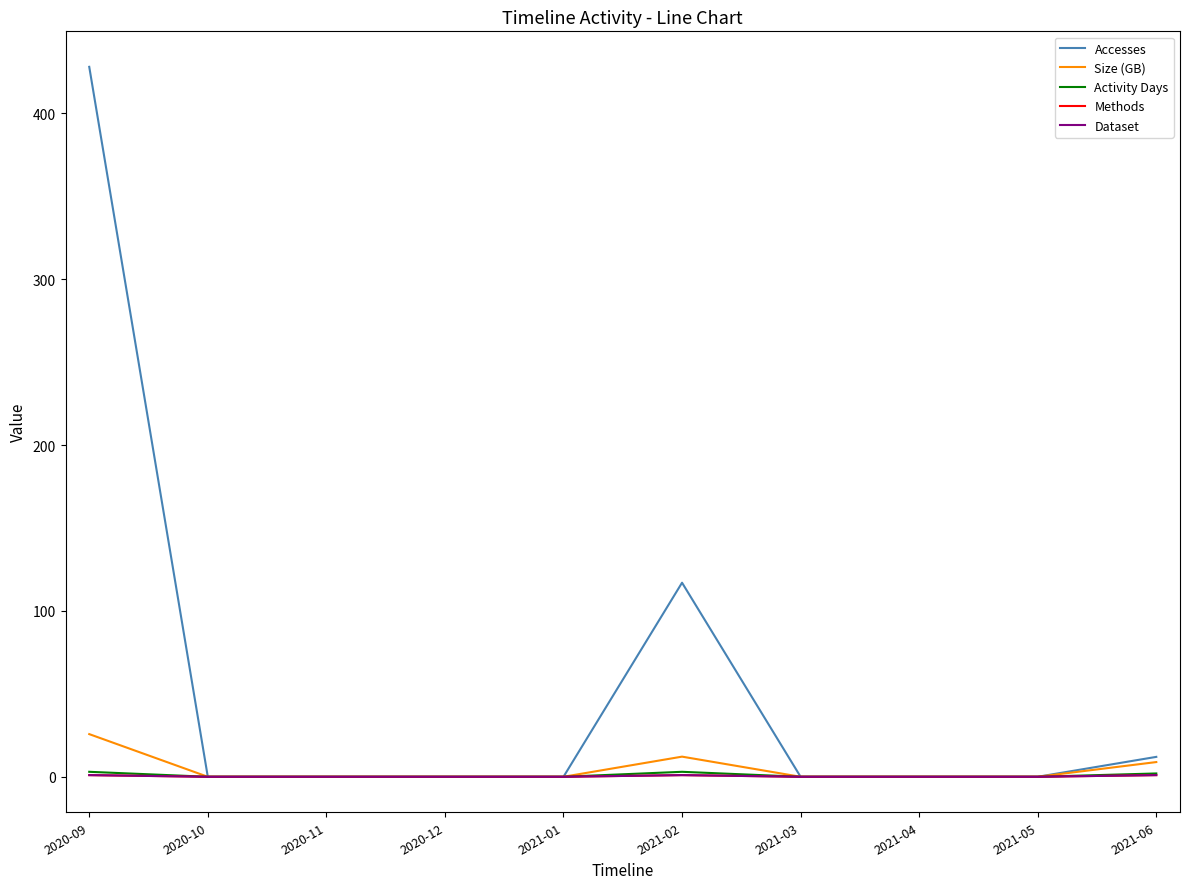

At how many categories does at least one series exceed 355?

1